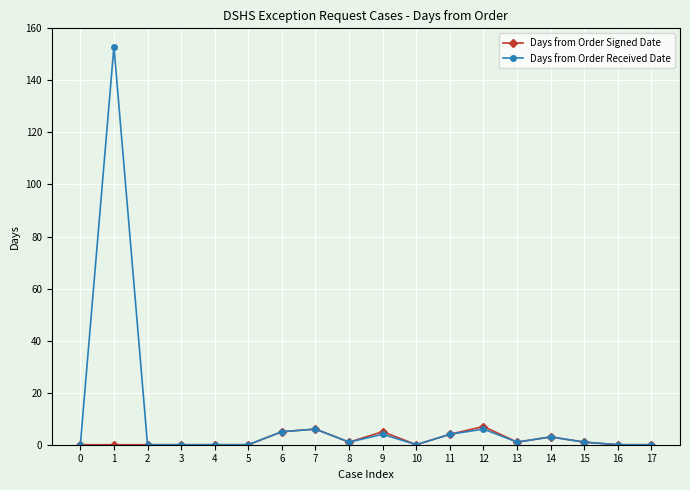

Is the value of Days from Order Signed Date at 9 greater than the value of Days from Order Received Date at 10?

Yes